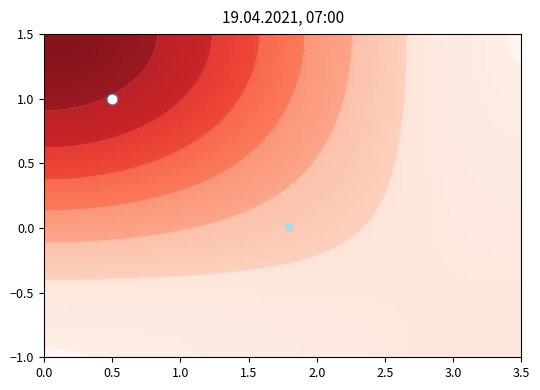

What is the smallest value displayed?

-1